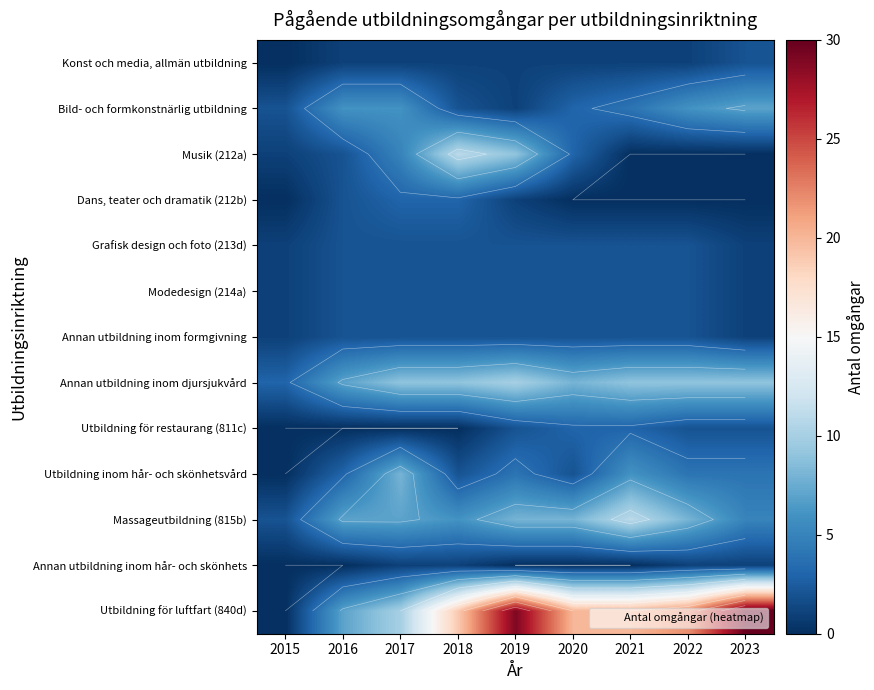

How many categories are shown in the chart?

9